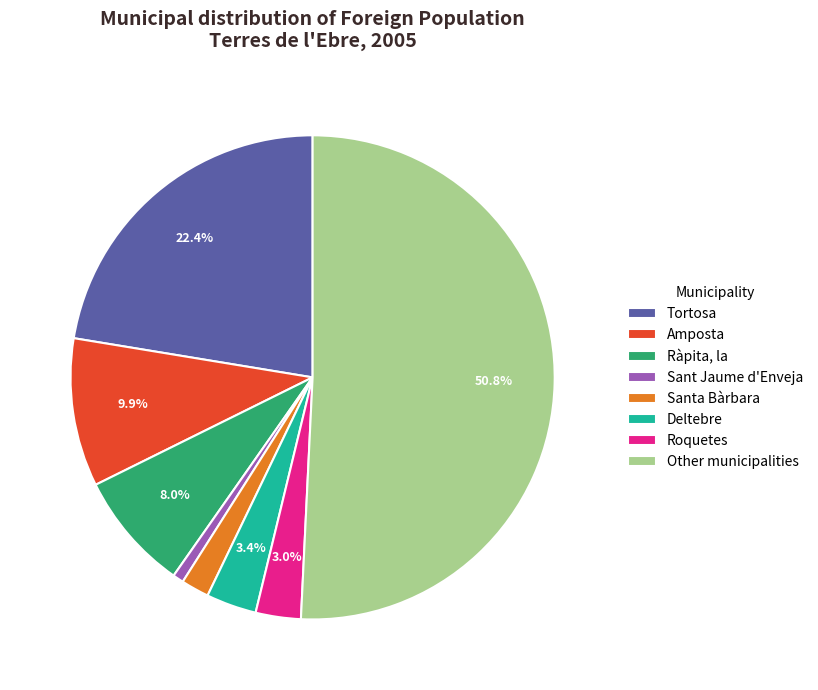

Which has a higher value, Deltebre or Ràpita, la?

Ràpita, la